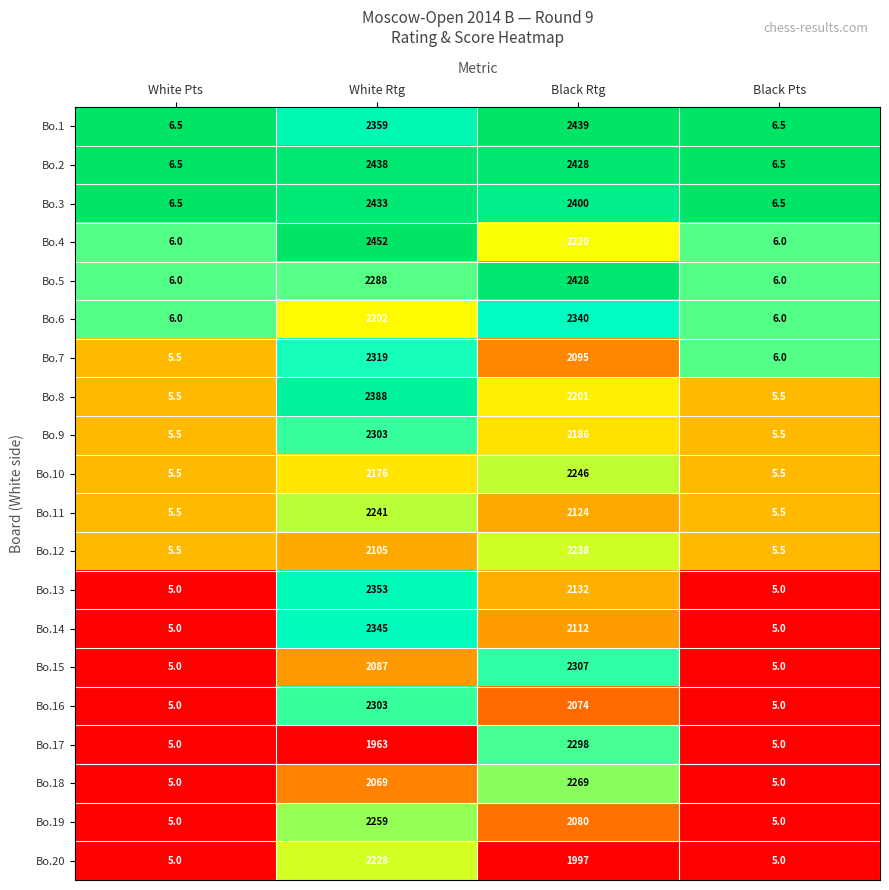

True or false: Bo.14 has a value of 3512.7 at White Rtg.

False